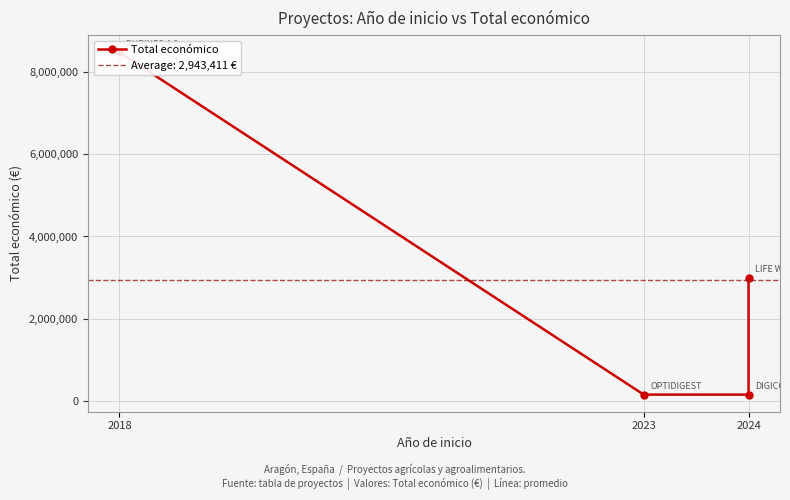

What position from the left is 2024?

3